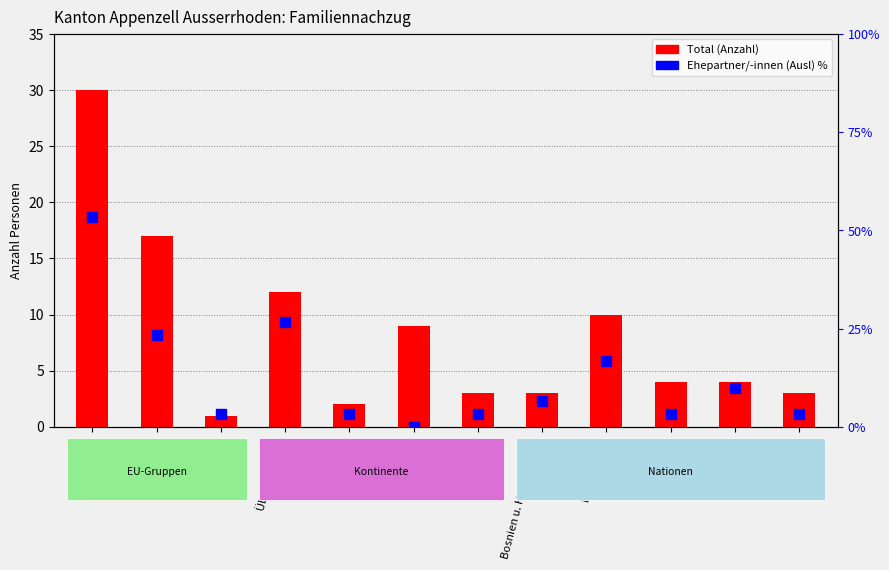

At which category is the sum across all series the highest?

Europa